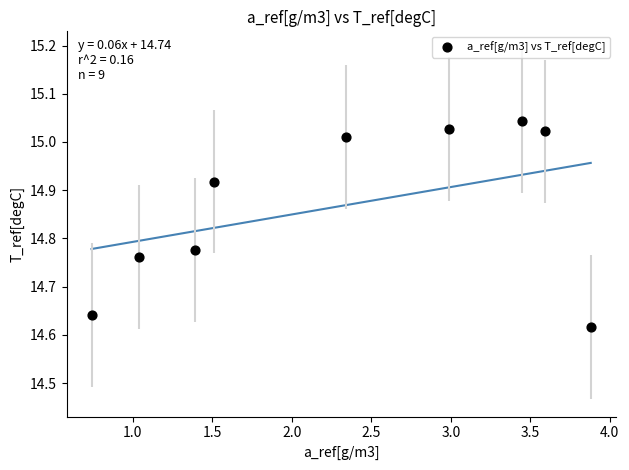

What is the range of Y values (max minus min)?

0.4